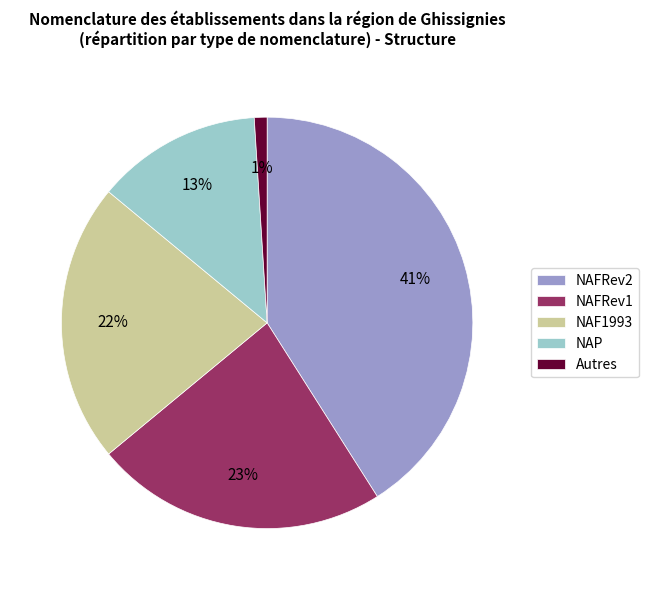

Do NAP and NAFRev2 together represent more than half of the pie?

Yes